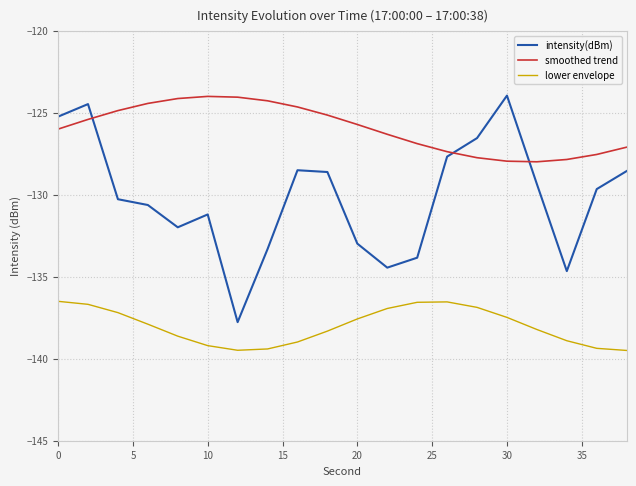

Which series has the largest range (max minus min)?

intensity(dBm)